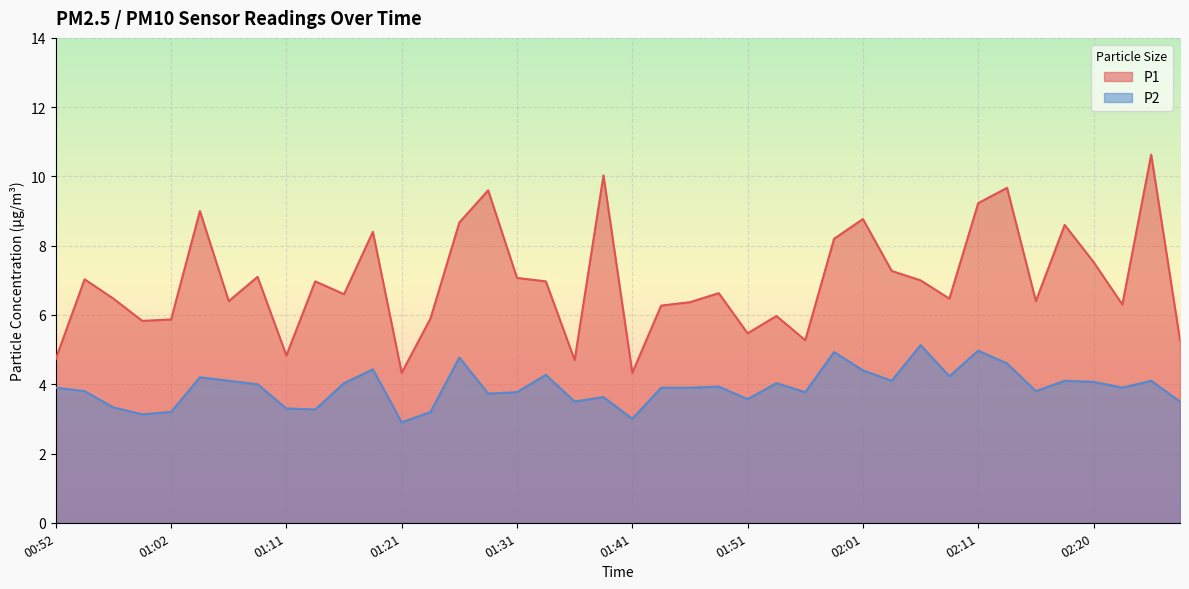

How many data points does each series have?

40